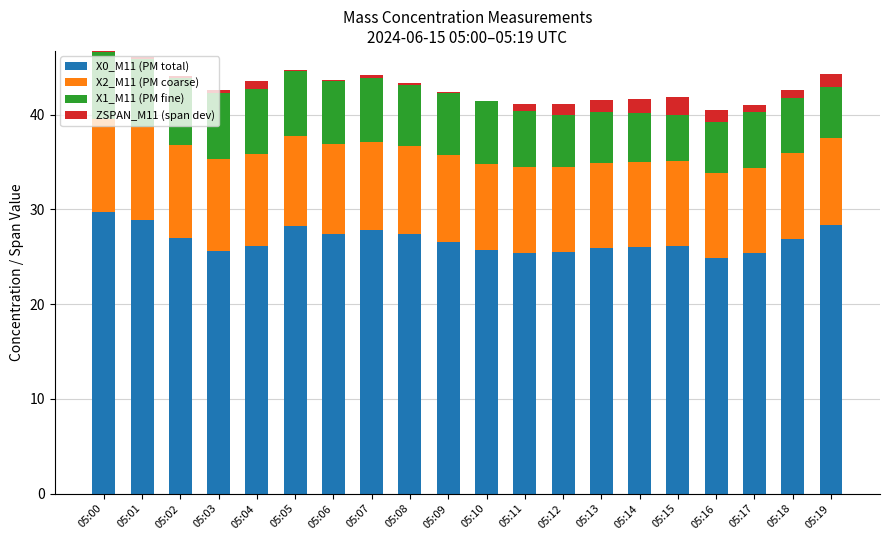

Which series has the largest range (max minus min)?

X0_M11 (PM total)